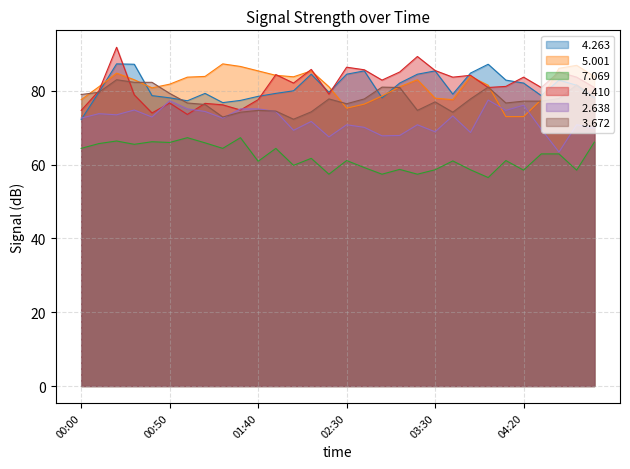

Rank the categories by   2.638 value from lowest to highest.

04:40, 02:20, 02:50, 03:00, 03:50, 03:30, 02:00, 04:30, 05:00, 02:40, 02:30, 03:20, 04:50, 02:10, 00:00, 01:20, 00:40, 03:40, 00:20, 00:10, 01:10, 01:50, 04:10, 00:30, 01:00, 01:30, 01:40, 04:20, 00:50, 04:00